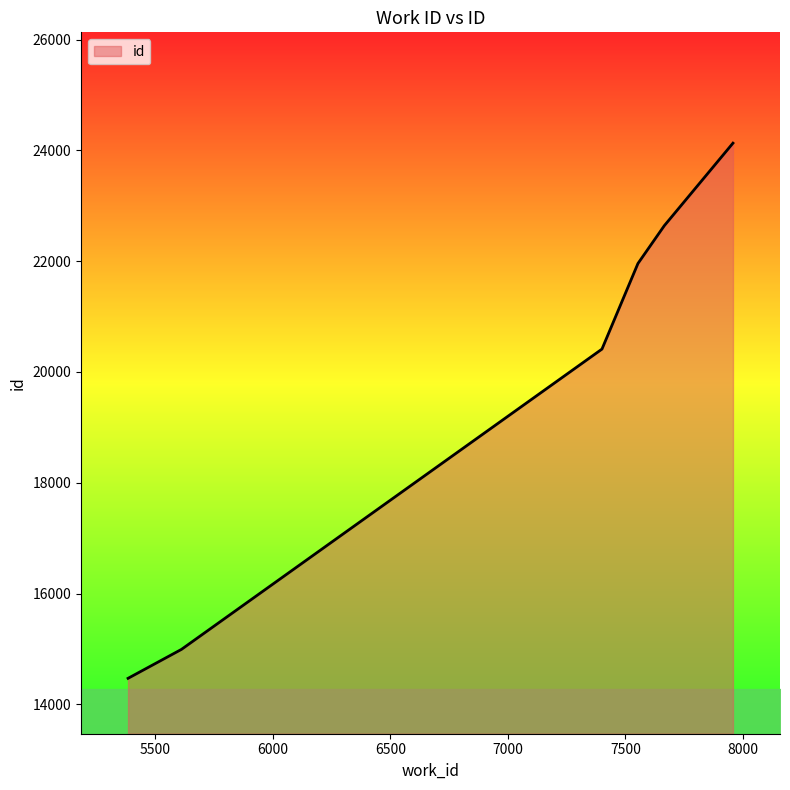

How many lines are shown in the chart?

1